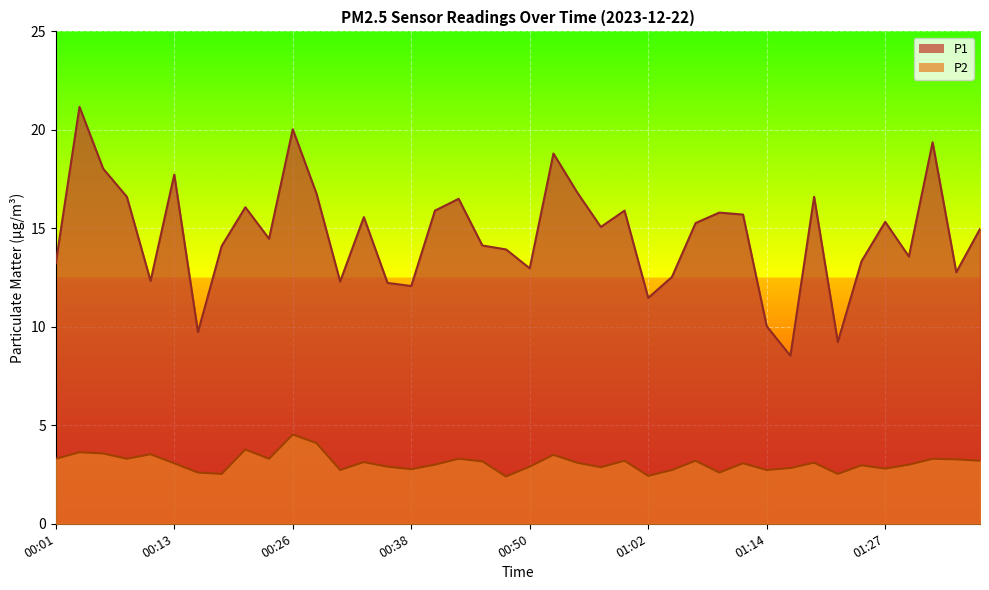

How many categories are shown in the chart?

40